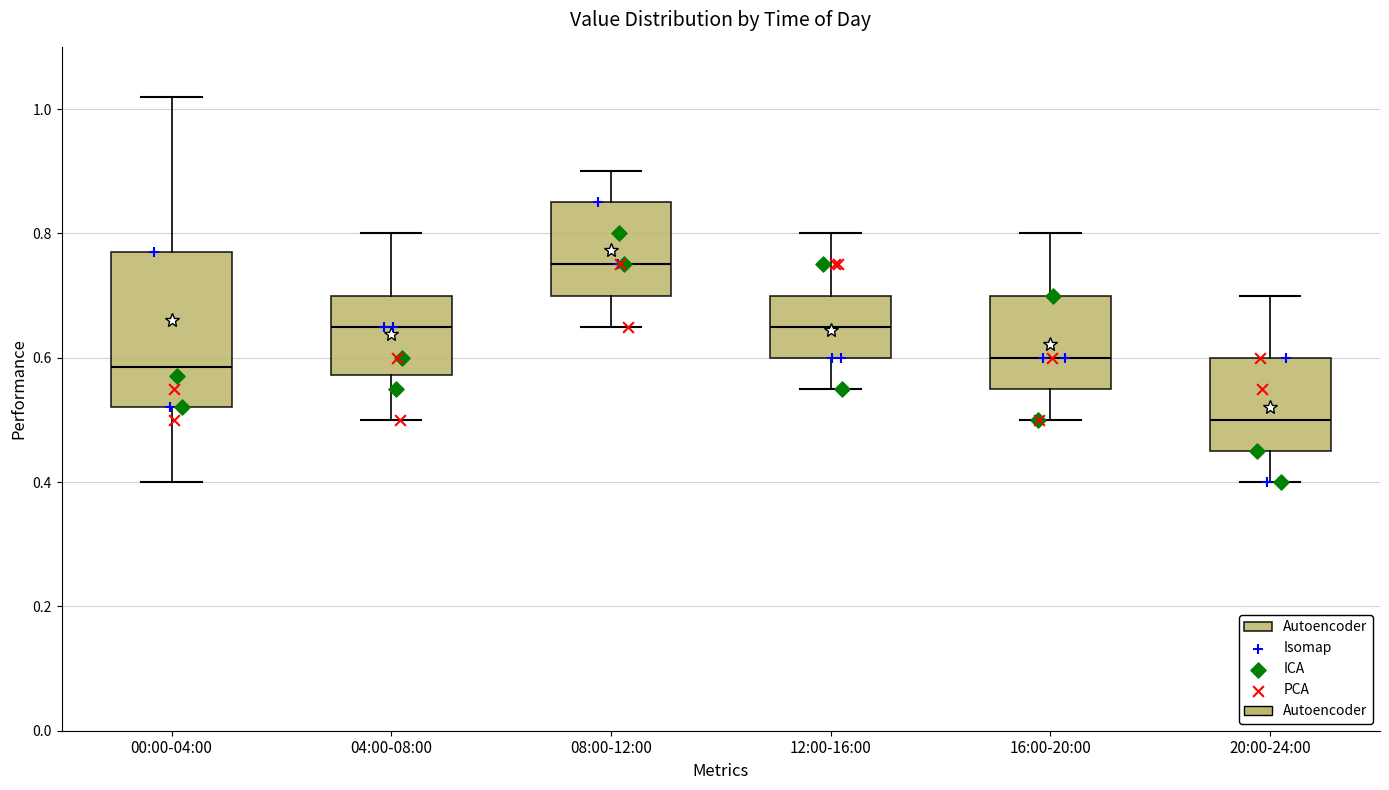

Reading left to right, transcribe this box plot: for each box, give where its median line is, the range the box spans, and where its two whiskers end, as read against the y-axis. The values are not printed on the chart, so give them approximately, as read against the axis.

00:00-04:00: median 0.58, box 0.52 to 0.78, whiskers 0.40 to 1.02
04:00-08:00: median 0.66, box 0.58 to 0.70, whiskers 0.50 to 0.80
08:00-12:00: median 0.76, box 0.70 to 0.86, whiskers 0.66 to 0.90
12:00-16:00: median 0.66, box 0.60 to 0.70, whiskers 0.56 to 0.80
16:00-20:00: median 0.60, box 0.56 to 0.70, whiskers 0.50 to 0.80
20:00-24:00: median 0.50, box 0.46 to 0.60, whiskers 0.40 to 0.70